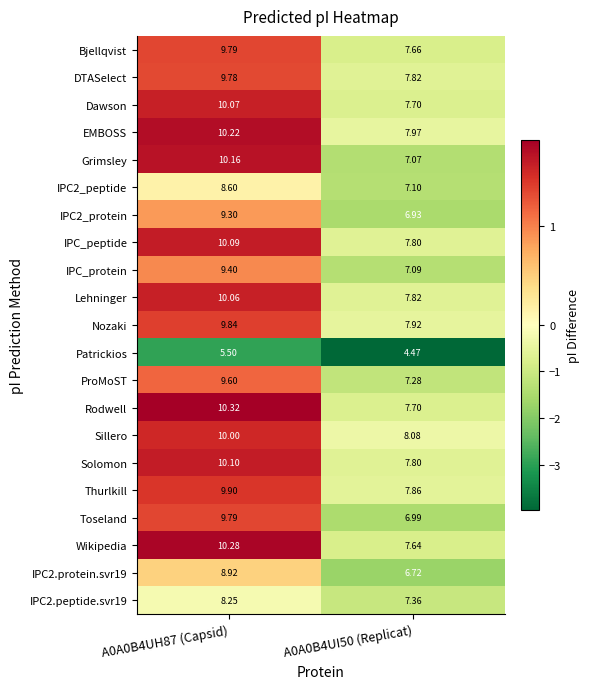

How many distinct data groups are displayed?

21